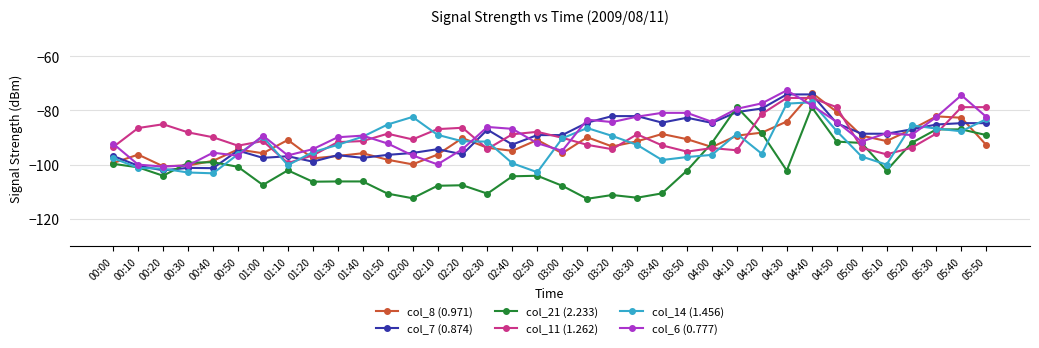

What is the label of the 33rd point from the right?

00:30